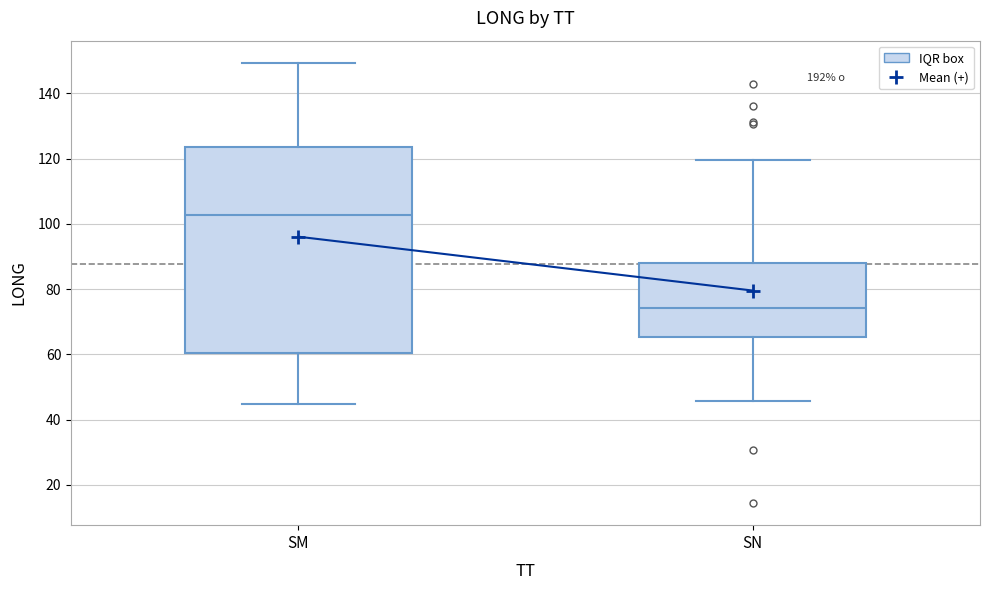

Which box has the highest median line?

SM